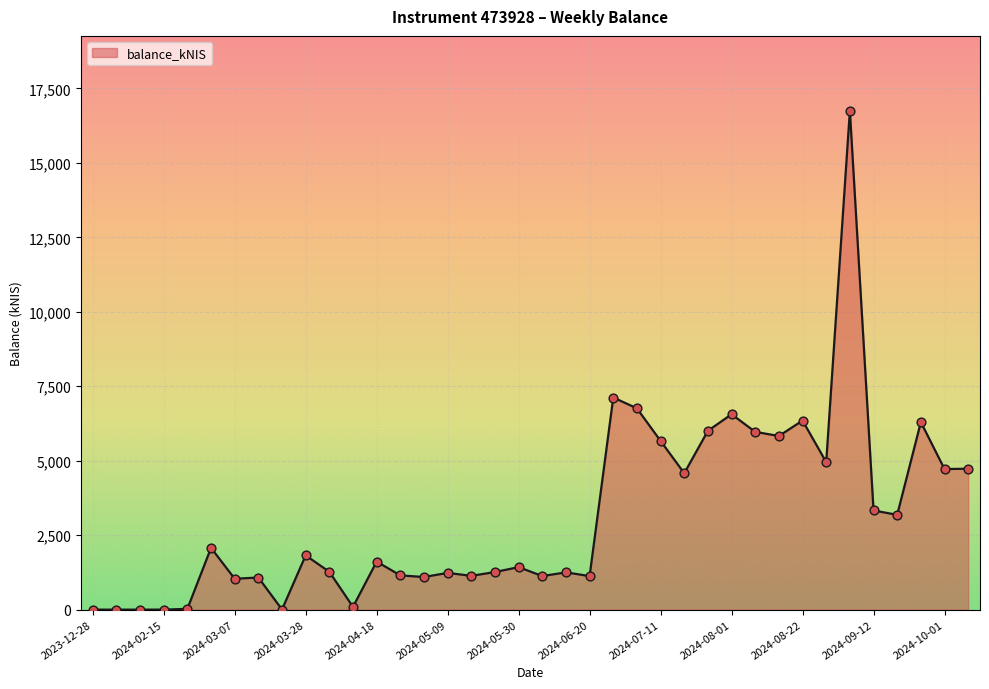

What is the greatest value displayed?

16750.4